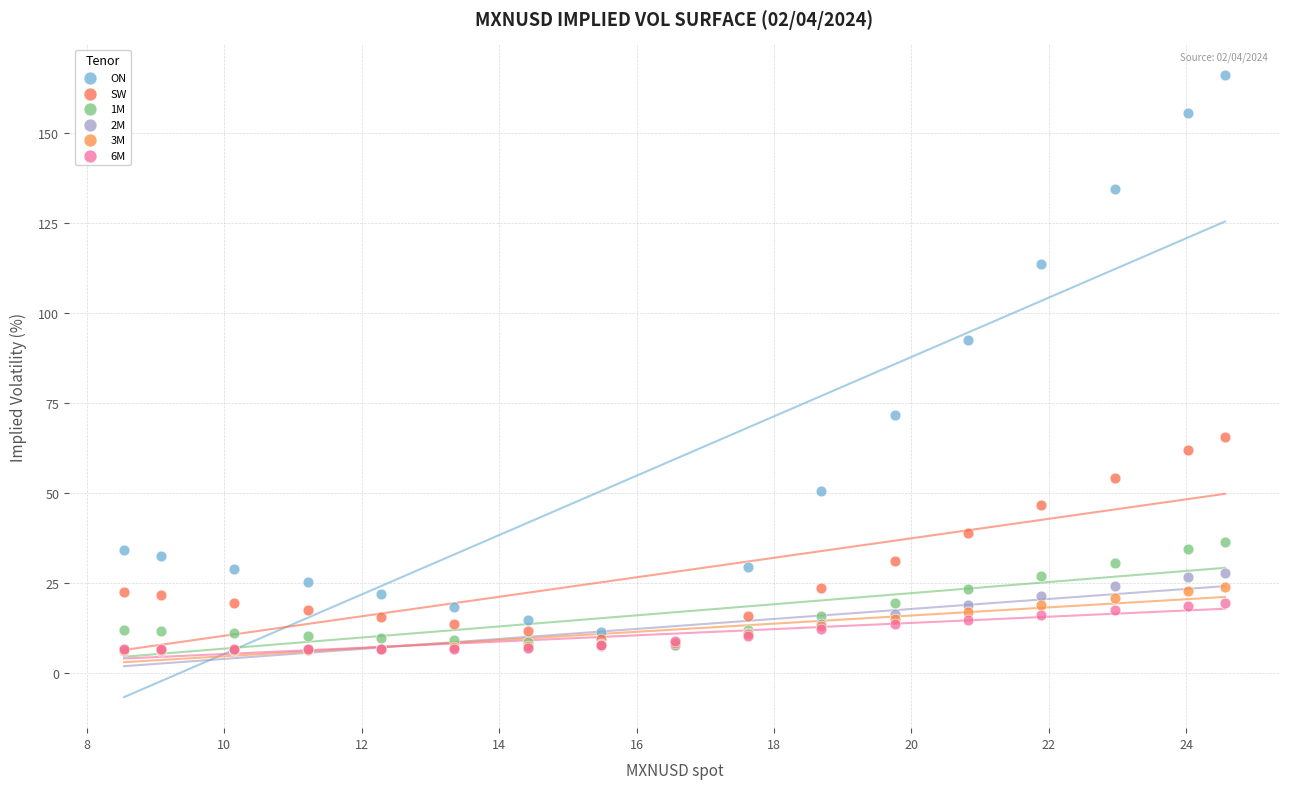

What are all the series names shown in the legend?

ON, SW, 1M, 2M, 3M, 6M